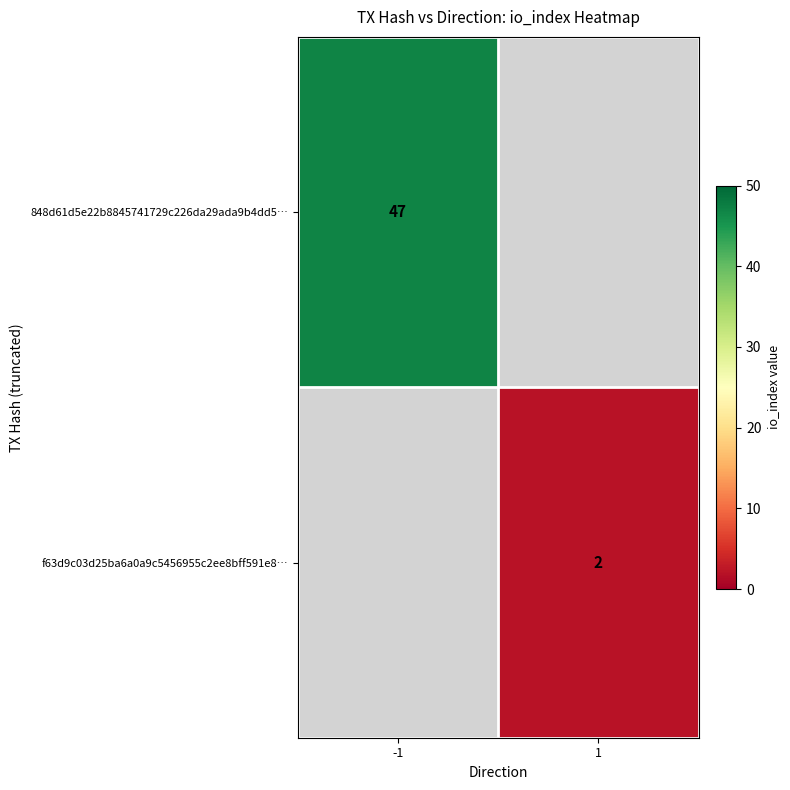

The value of f63d9c03d25ba6a0a9c5456955c2ee8bff591e8… at 1 is 2.9. True or false?

False